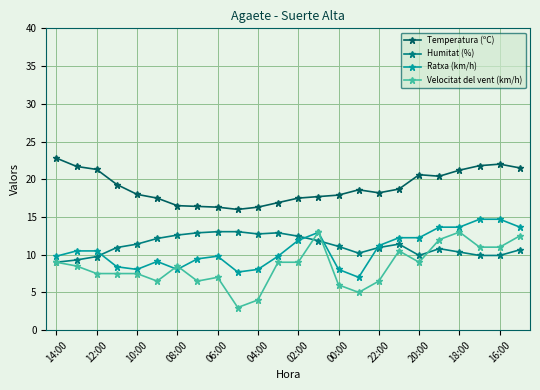

What is the lowest value of the Velocitat del vent (km/h) series?

3.0